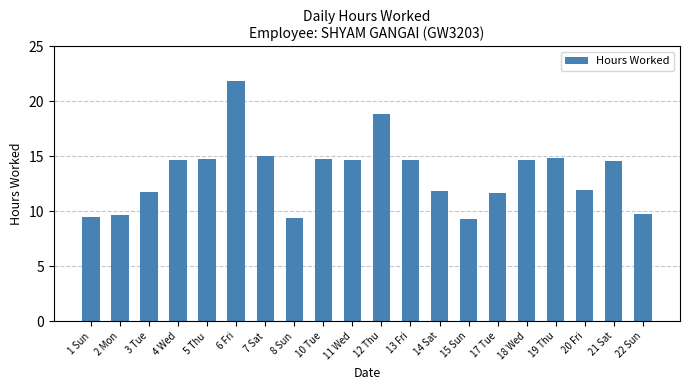

What is the difference between the maximum and minimum values?

12.6